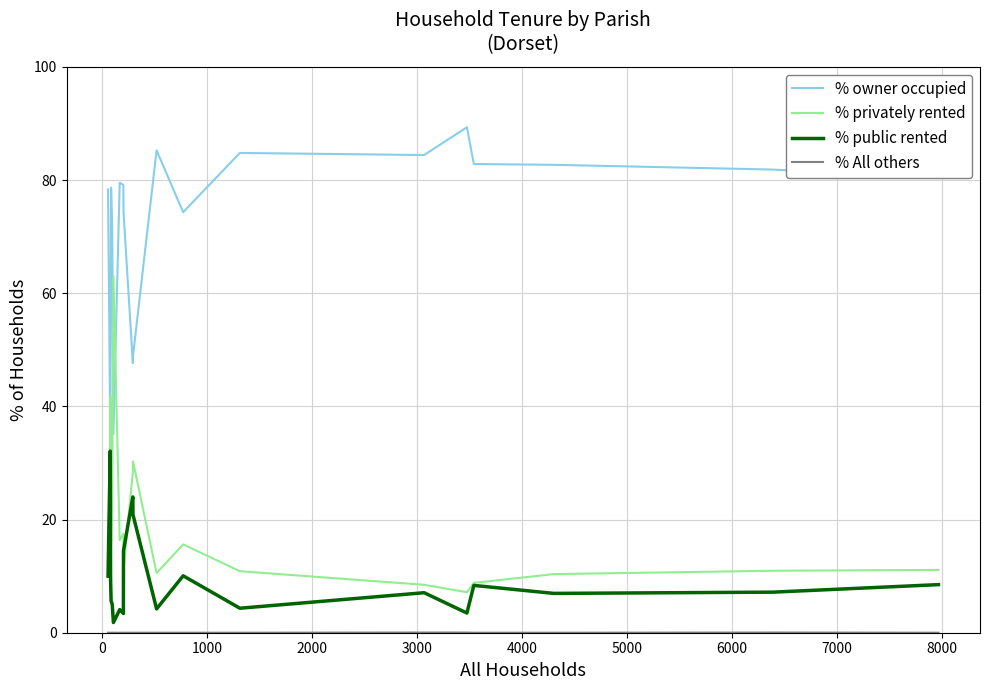

True or false: % owner occupied and % public rented cross at least once.

False